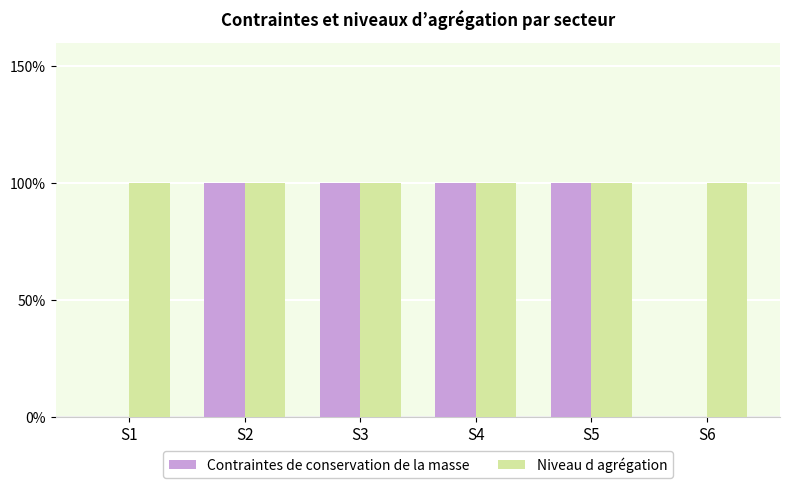

List the series in order of their overall mean, lowest first.

Contraintes de conservation de la masse, Niveau d agrégation